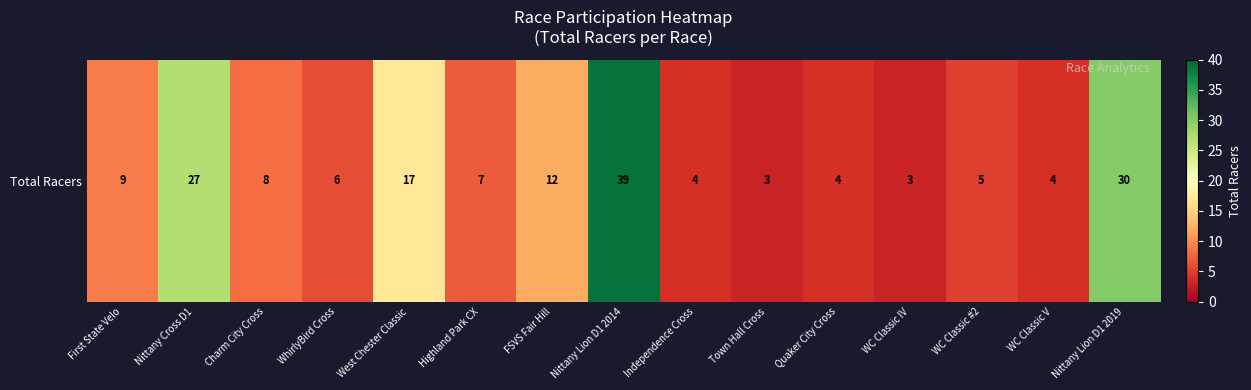

Between Quaker City Cross and FSVS Fair Hill, which is larger?

FSVS Fair Hill